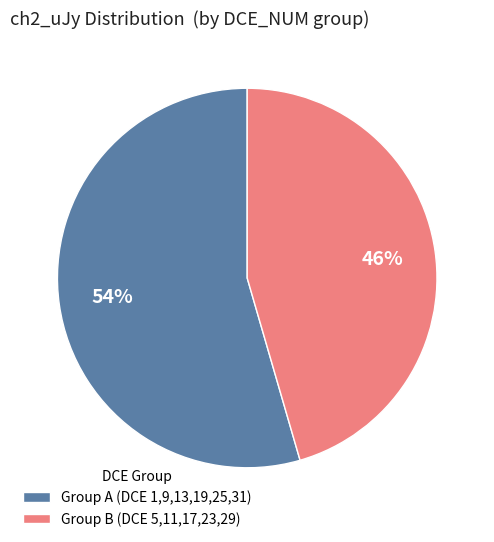

Is there a majority slice in this chart?

Yes